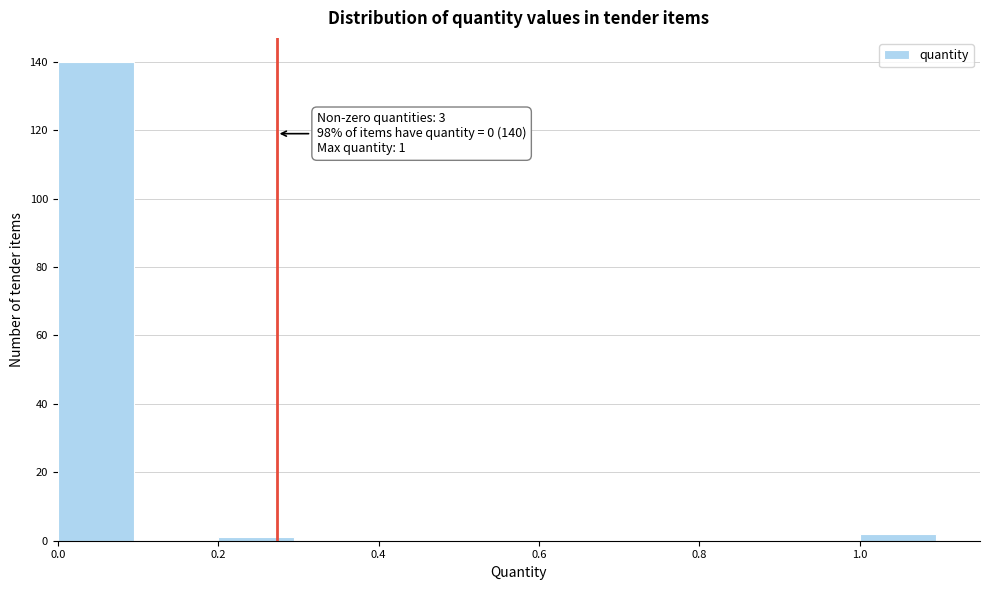

Over which range of the x-axis is the bar tallest?

0.0 to 0.1